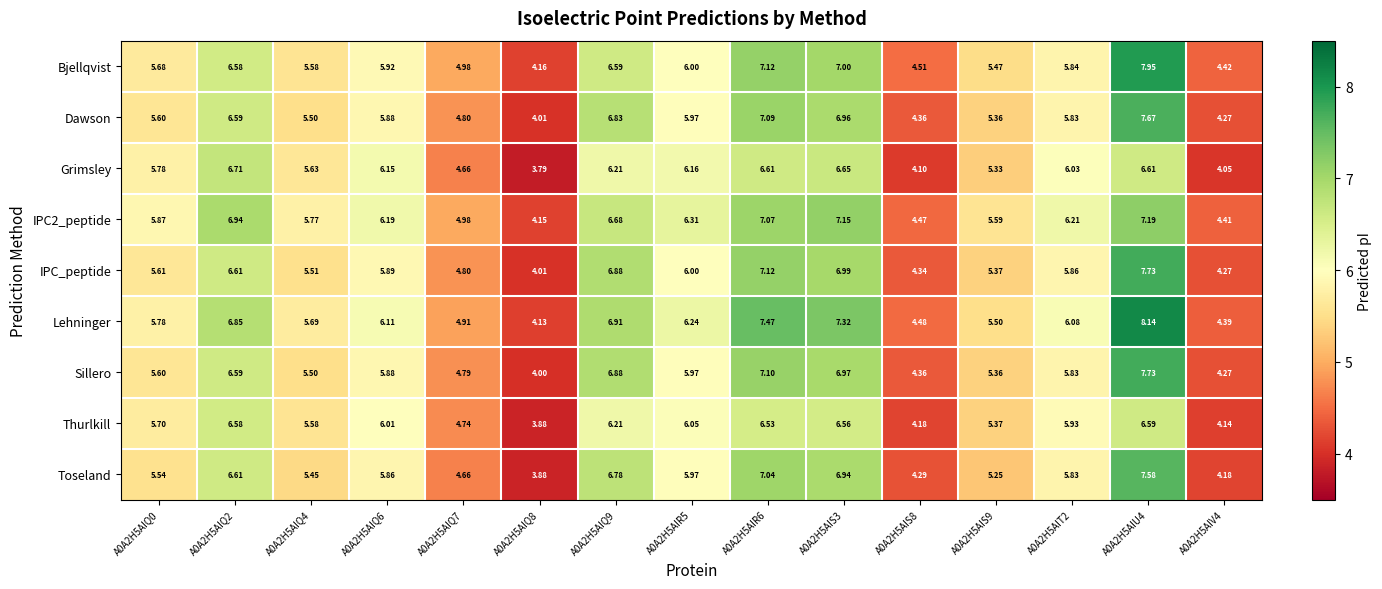

What is the total value across all series at A0A2H5AIQ4?

50.2